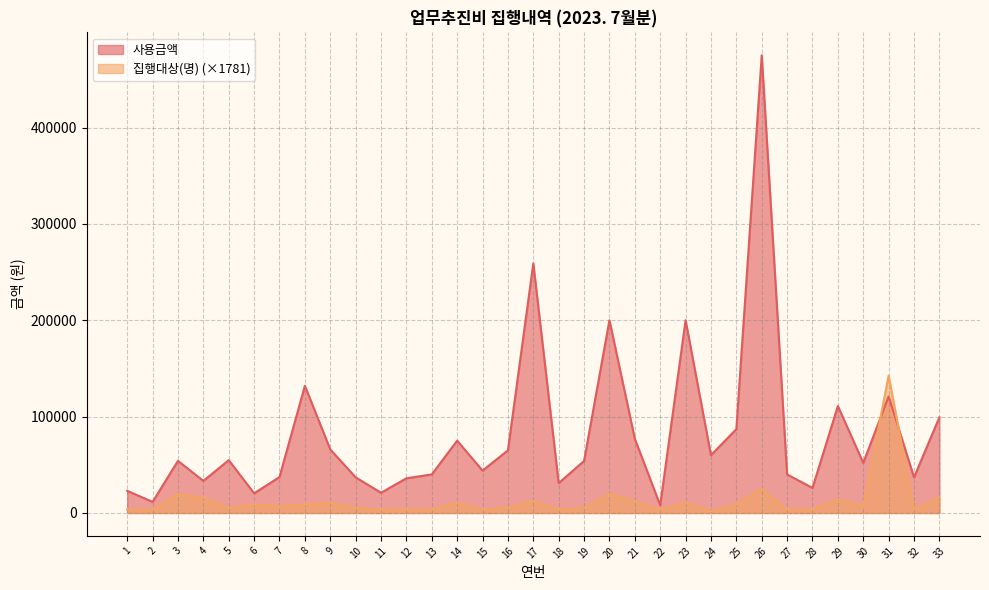

What is the value of the 집행대상(명) point at the 33rd from the left?

16031.2